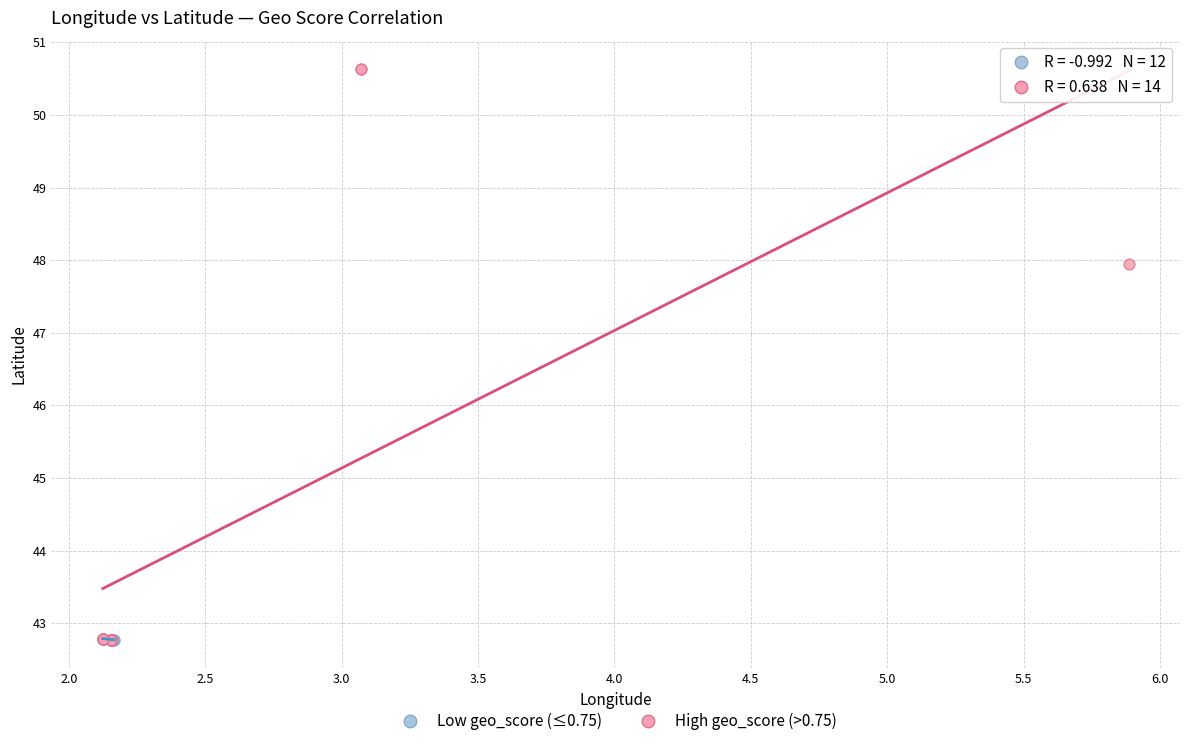

Which series reaches the maximum Y coordinate?

High geo_score (>0.75)